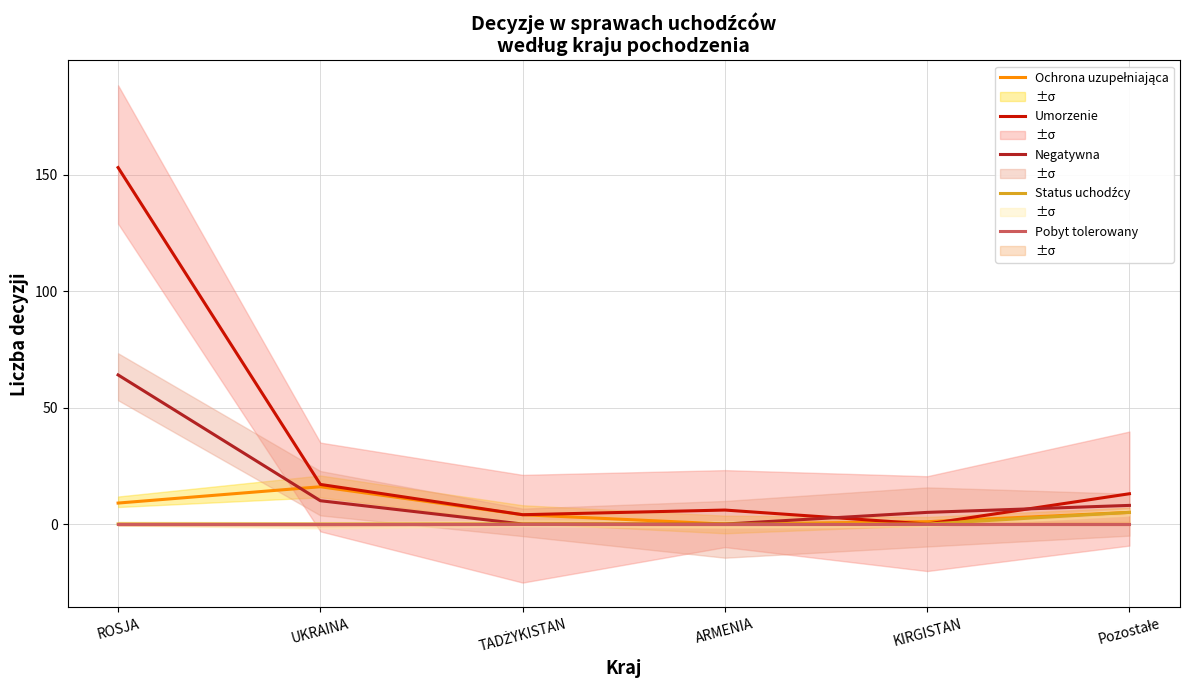

List the labels in order of Ochrona uzupełniająca value, largest first.

UKRAINA, ROSJA, Pozostałe, TADŻYKISTAN, KIRGISTAN, ARMENIA